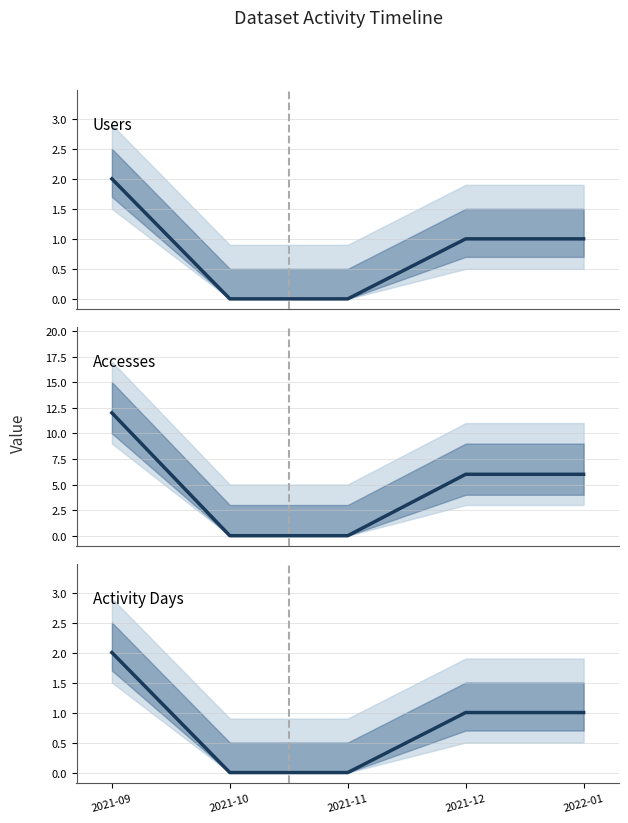

True or false: Activity Days and Accesses cross at least once.

False